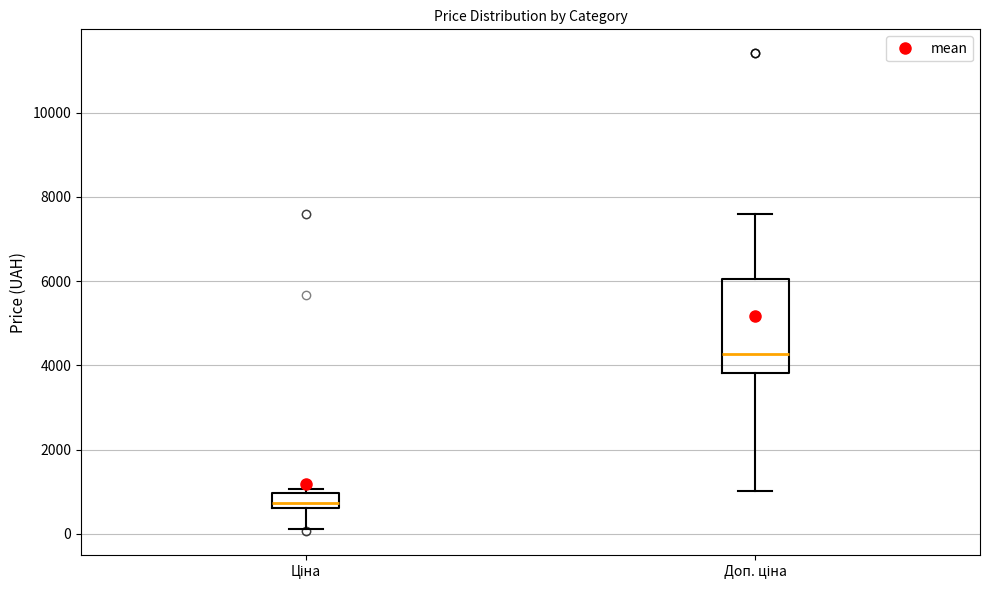

Reading left to right, read every box against the y-axis: the position of its median line, the range the box covers, and the ends of its whiskers. The values are not printed on the chart, so give them approximately, as read against the axis.

Ціна: median 800, box 600 to 1000, whiskers 200 to 1000 (just above the box's upper edge)
Доп. ціна: median 4200, box 3800 to 6000, whiskers 1000 to 7600